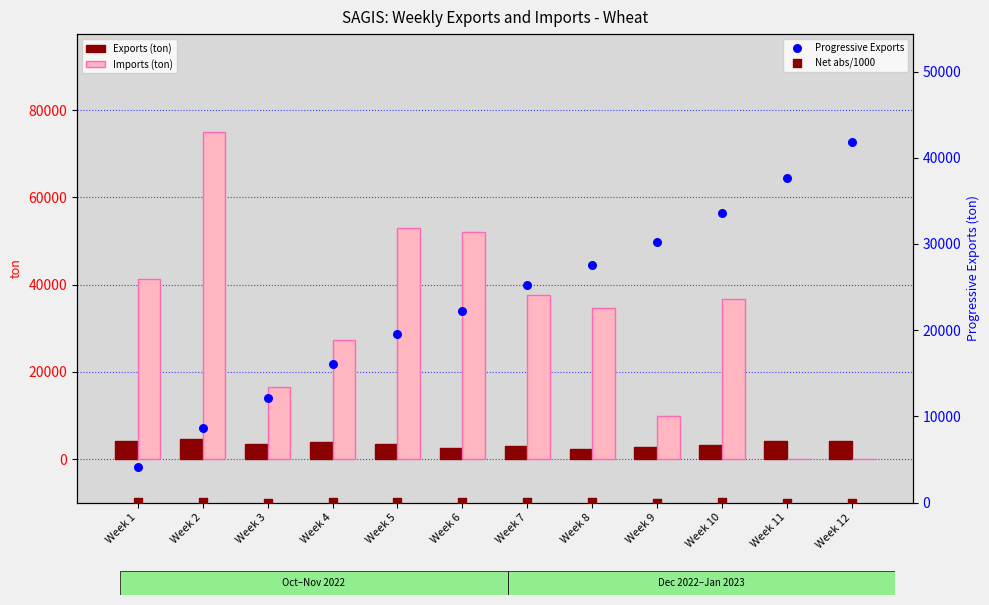

Which series has the widest spread of Y values?

Imports (ton)